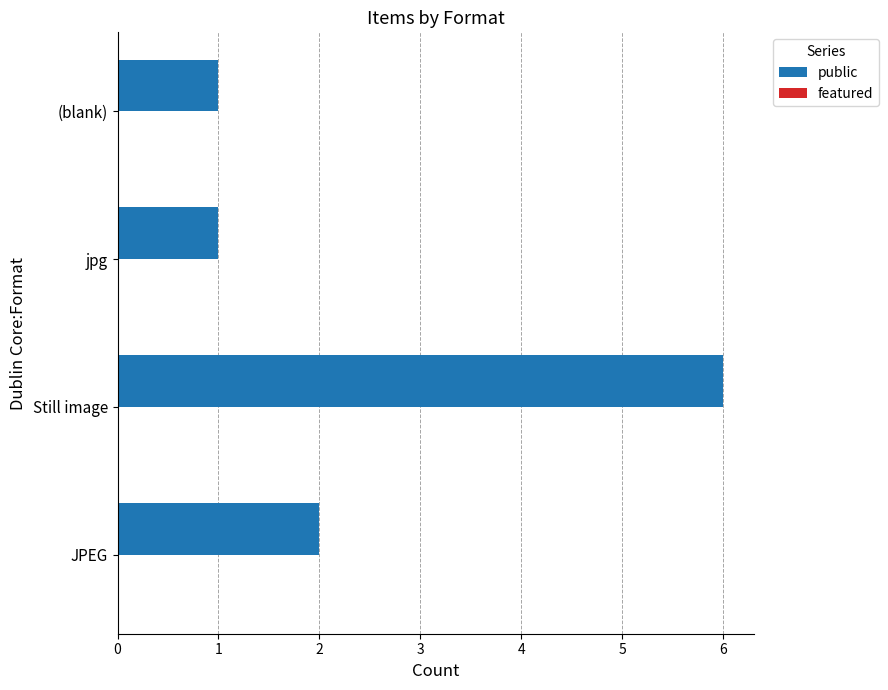

What is the sum of all values?

10